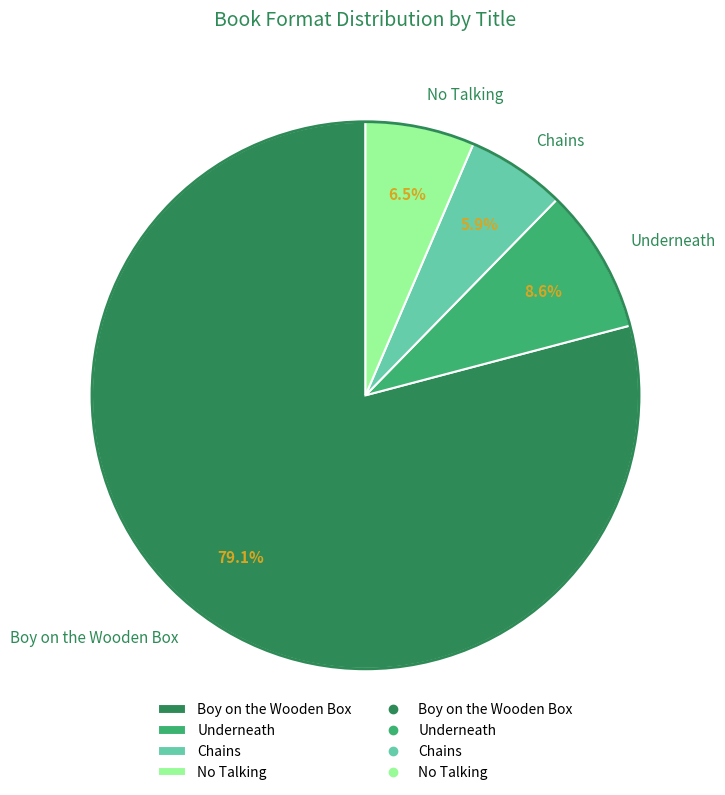

Is it true that Boy on the Wooden Box is 93% of the pie?

False